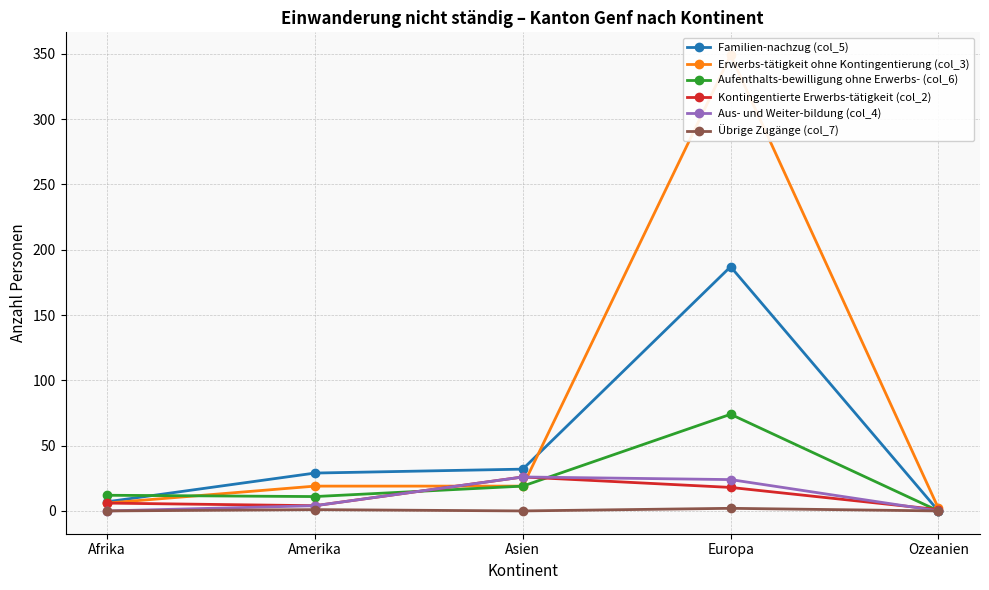

What is the total value across all series at Asien?

122